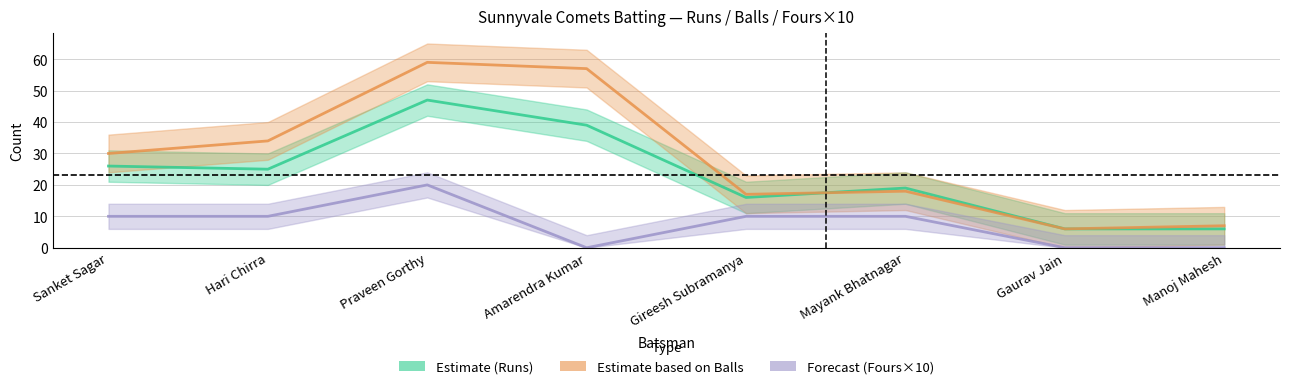

How many interior local valleys does the Estimate (Balls) series have?

2